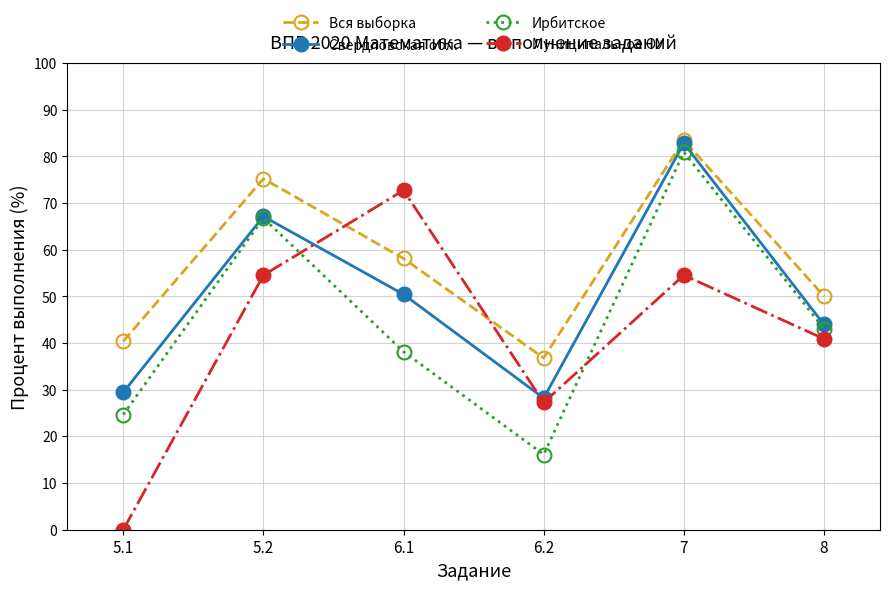

What is the sum of the Свердловская обл. values at 6.2 and 7?

111.0